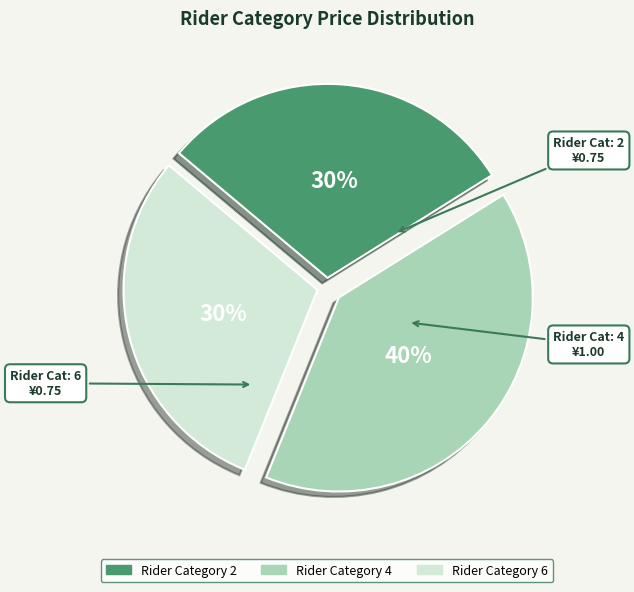

Does any single category account for the majority?

No